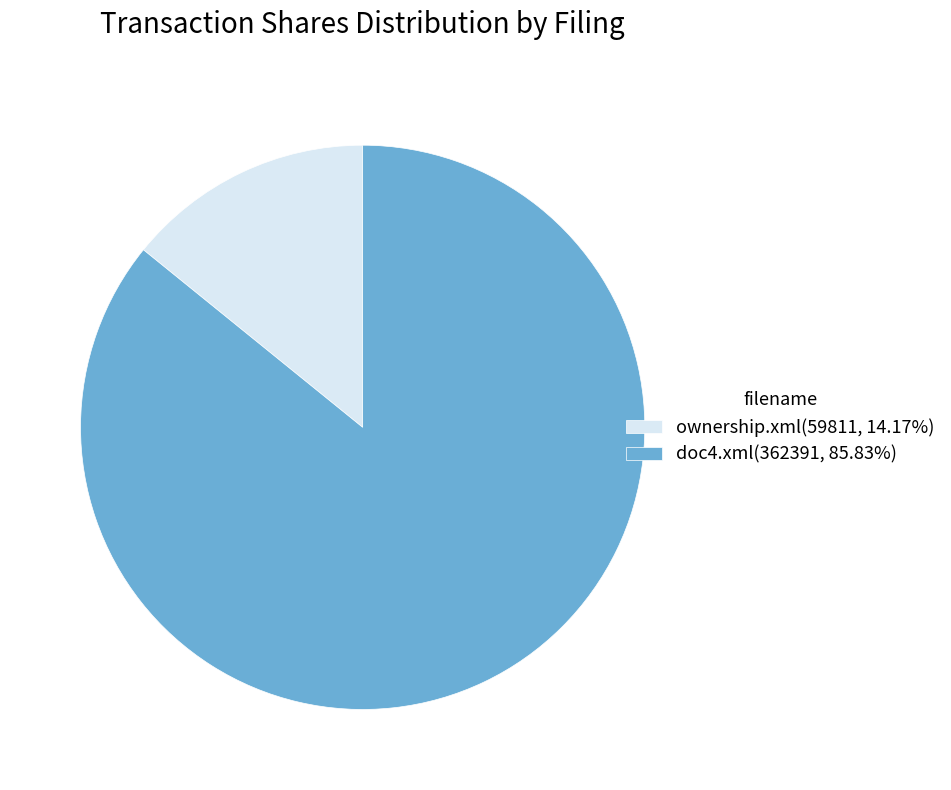

Do ownership.xml(59811, 14.17%) and doc4.xml(362391, 85.83%) together represent more than half of the pie?

Yes